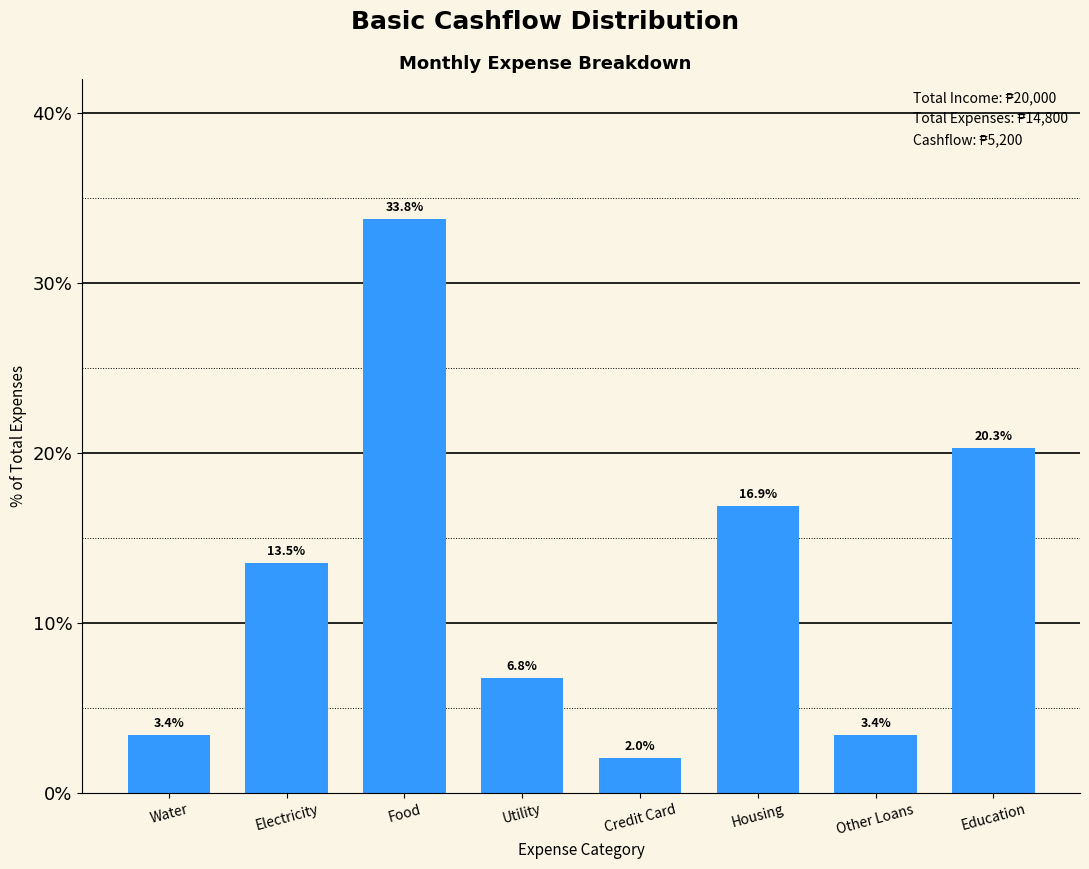

Reading right to left, extract all data points from this chart.

Education=20.3	Other Loans=3.4	Housing=16.9	Credit Card=2.0	Utility=6.8	Food=33.8	Electricity=13.5	Water=3.4